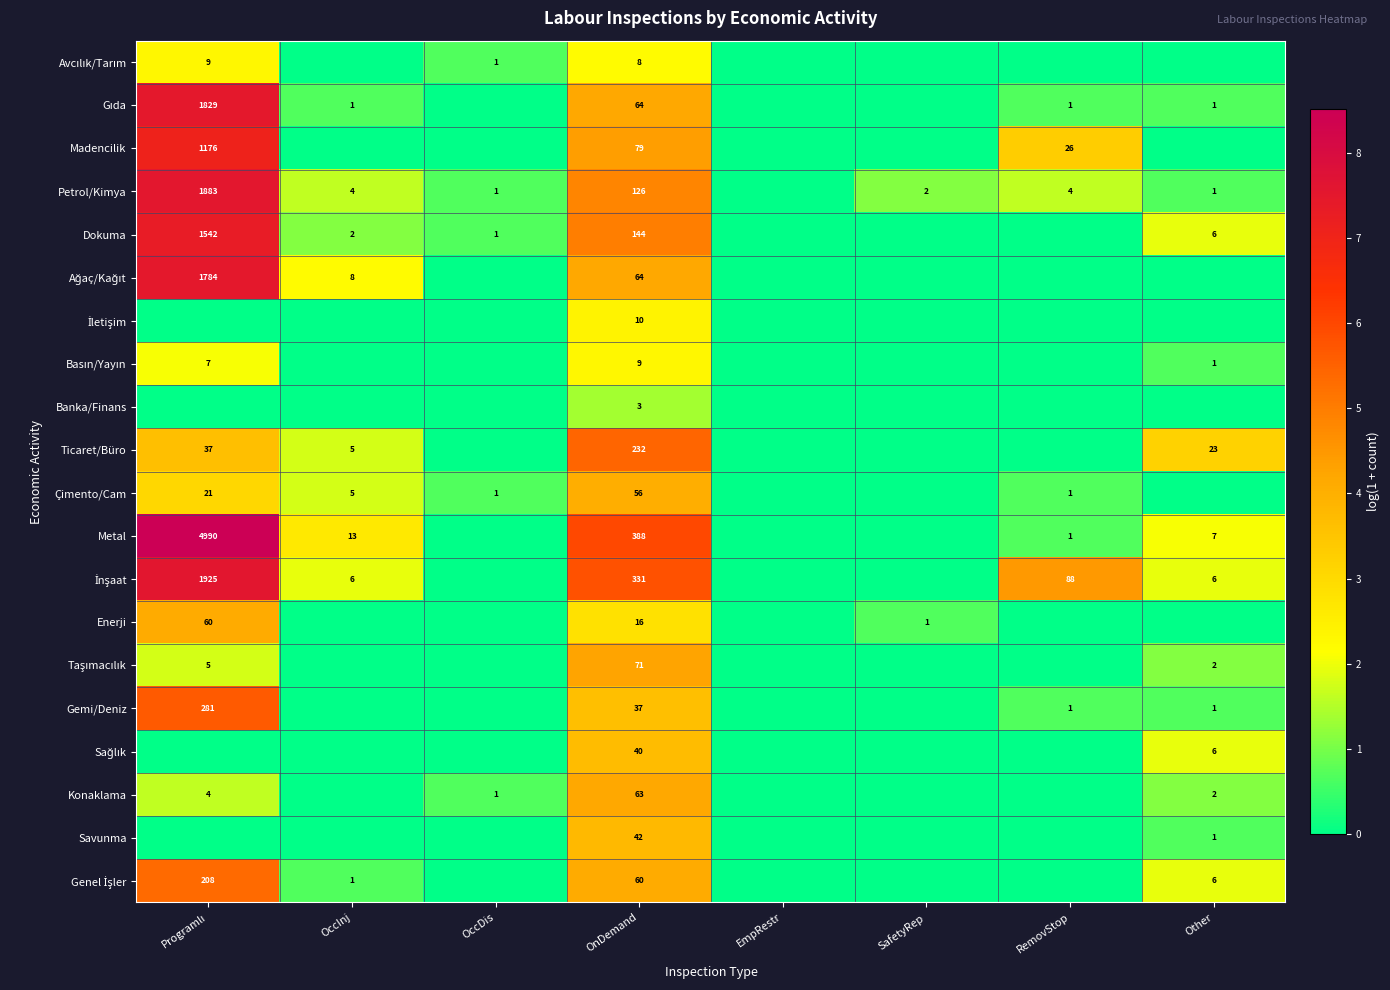

What is the difference between the highest and lowest values at OnDemand?

385